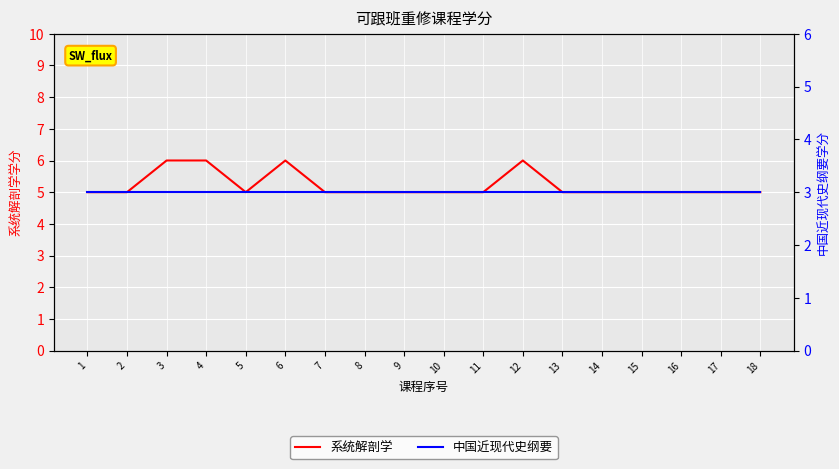

Is the value of 系统解剖学 at 16 greater than the value of 中国近现代史纲要 at 10?

Yes